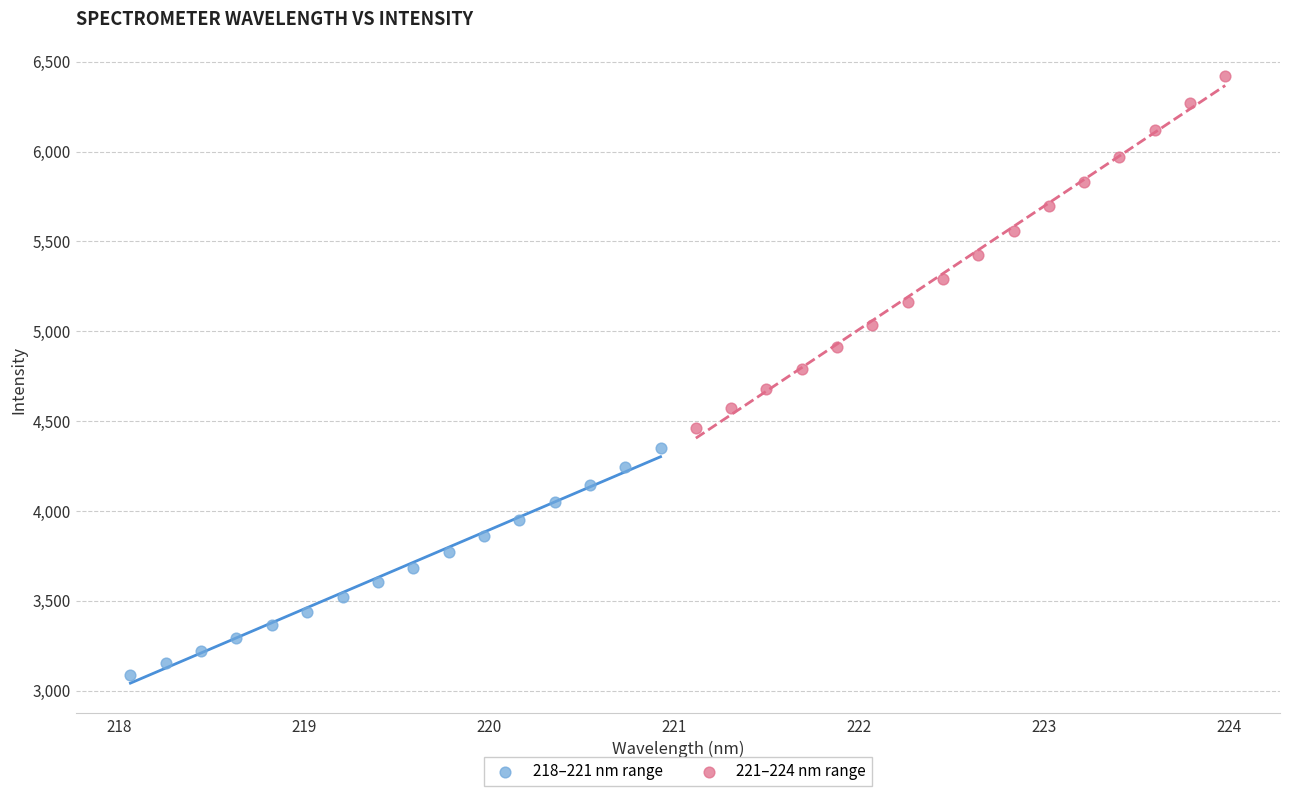

Which series reaches the maximum Y coordinate?

221–224 nm range